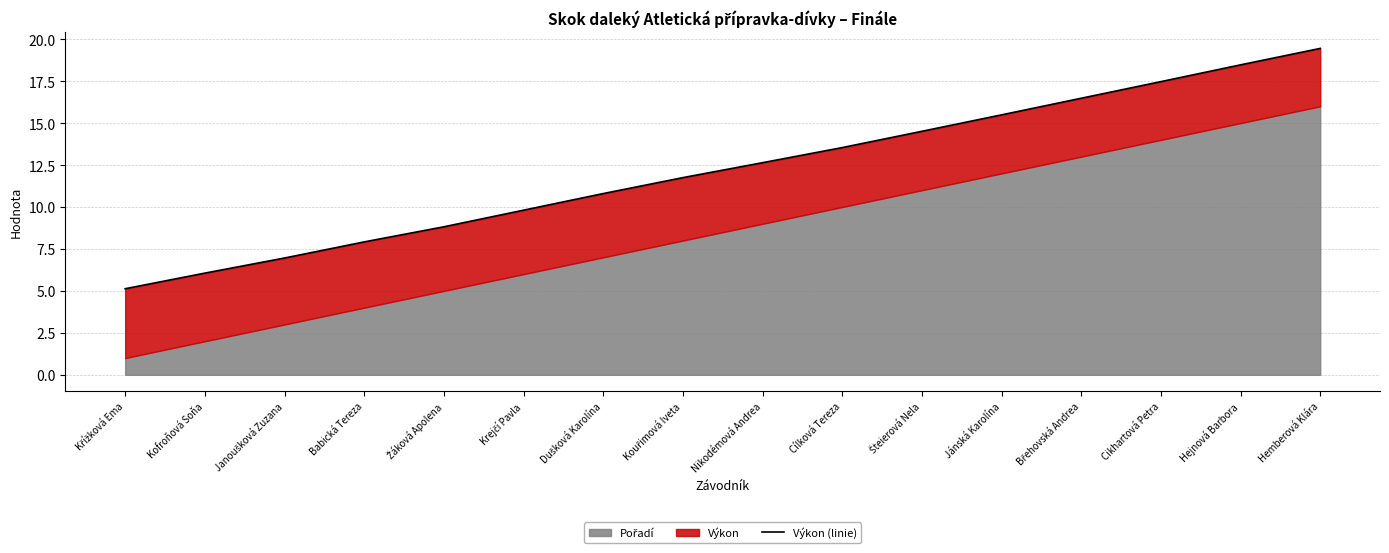

True or false: there are more than 0 points higher than both neighbors.

False